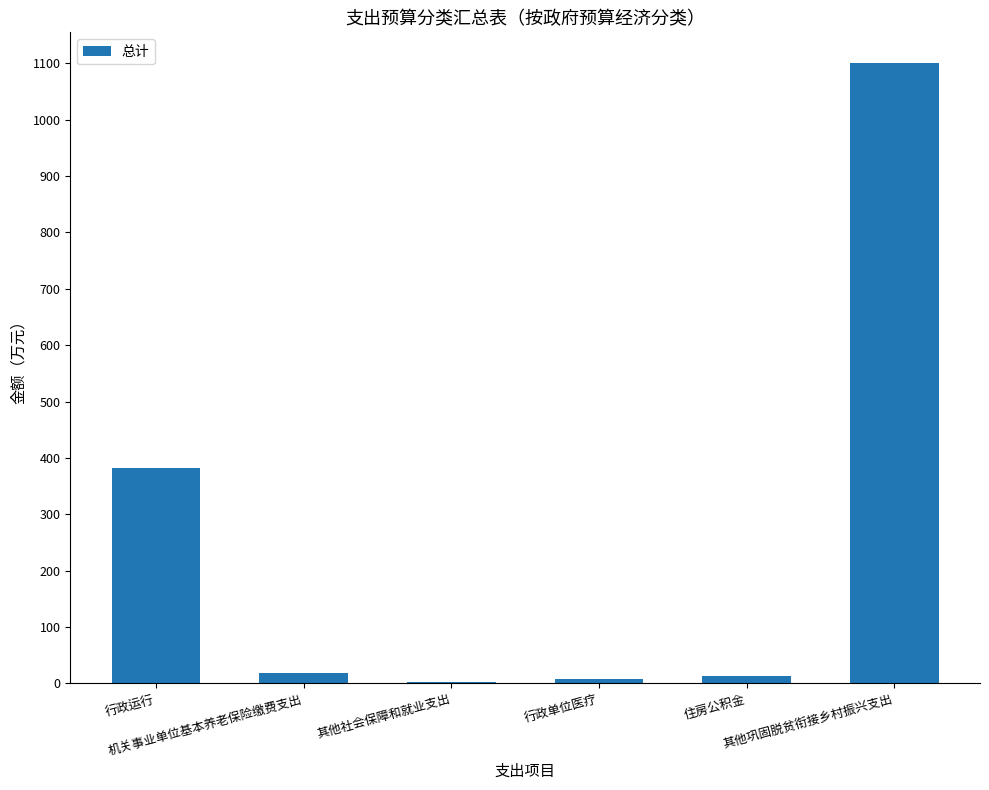

True or false: the data shows 8.3 at 行政单位医疗.

True